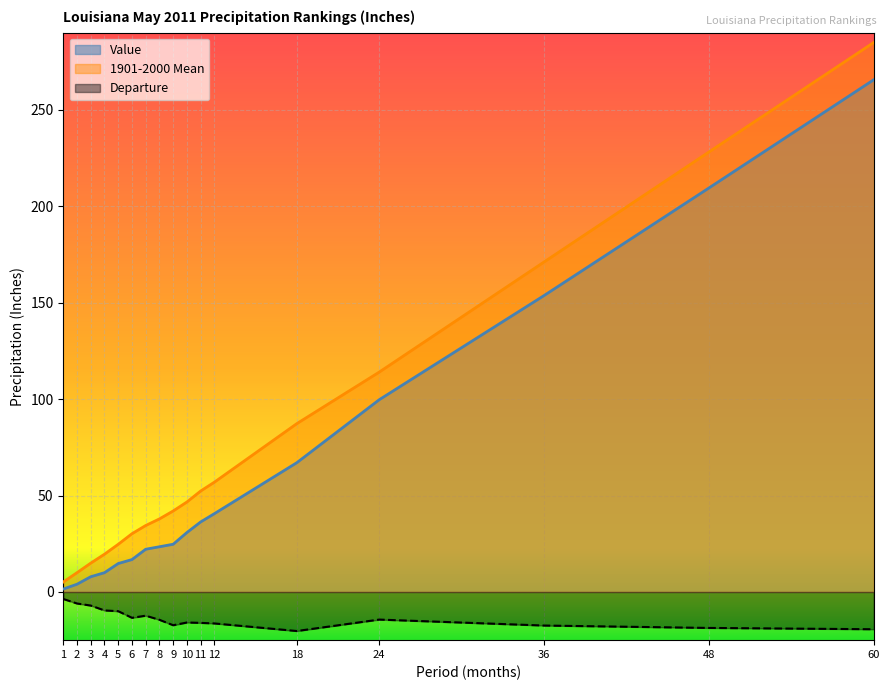

At how many categories does at least one series exceed 67?

5